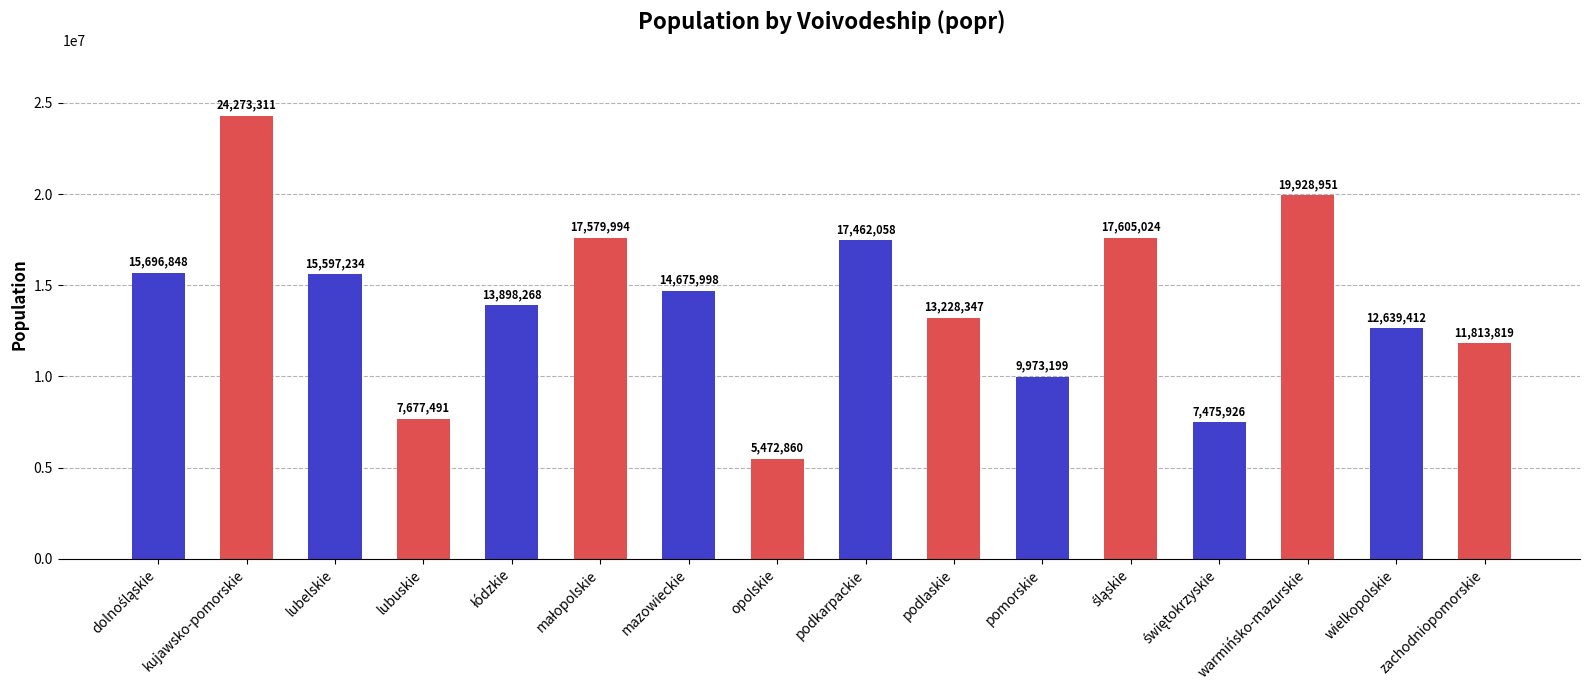

Which has a higher value, wielkopolskie or podlaskie?

podlaskie